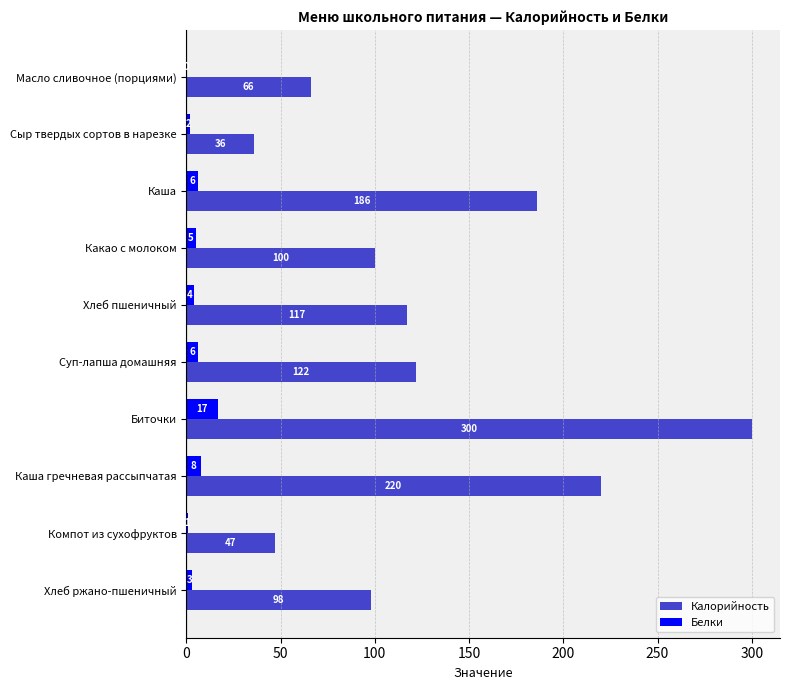

Which label corresponds to the largest value in the chart?

Биточки